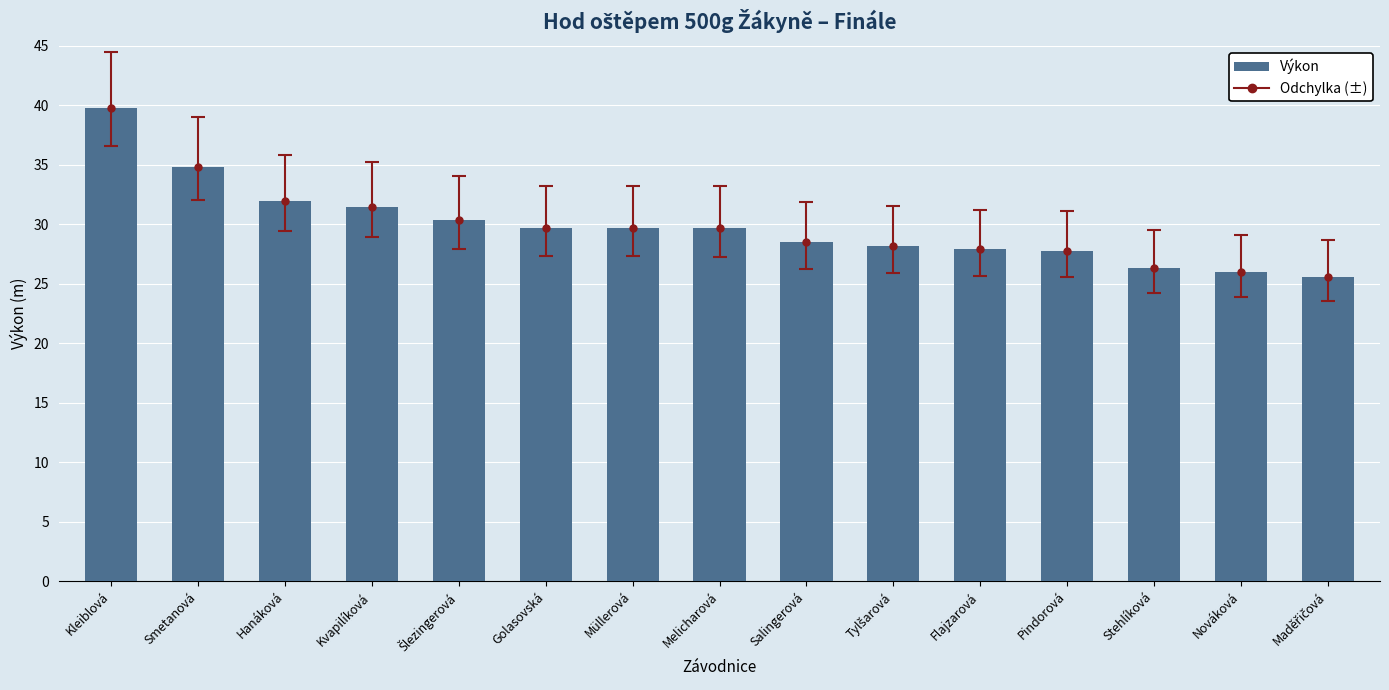

How many values are below 29?

7